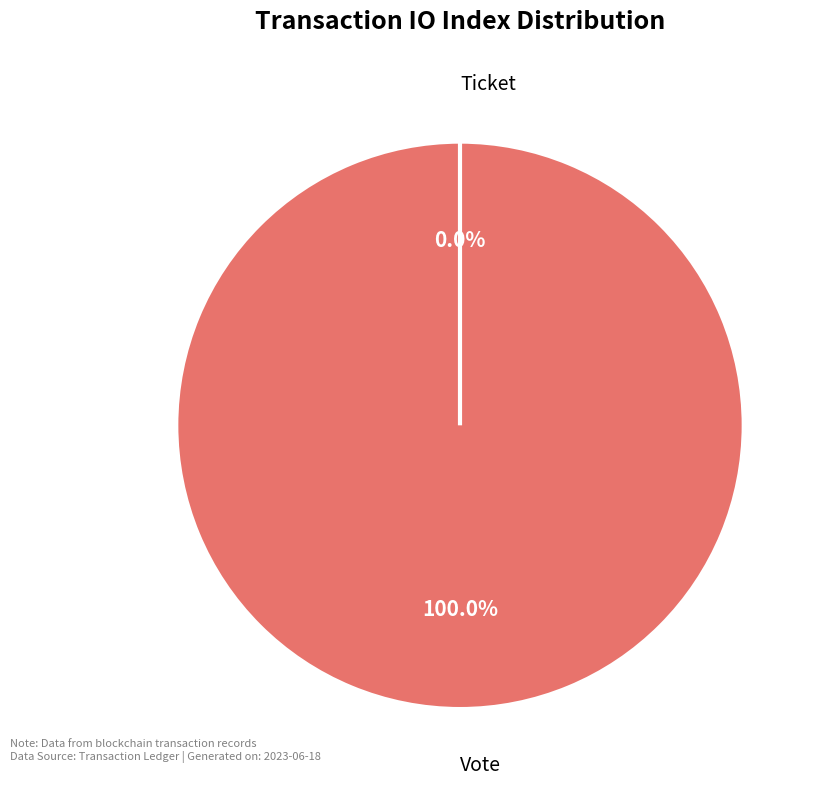

To the nearest percent, what is the difference between the Vote and Ticket slice percentages?

100%